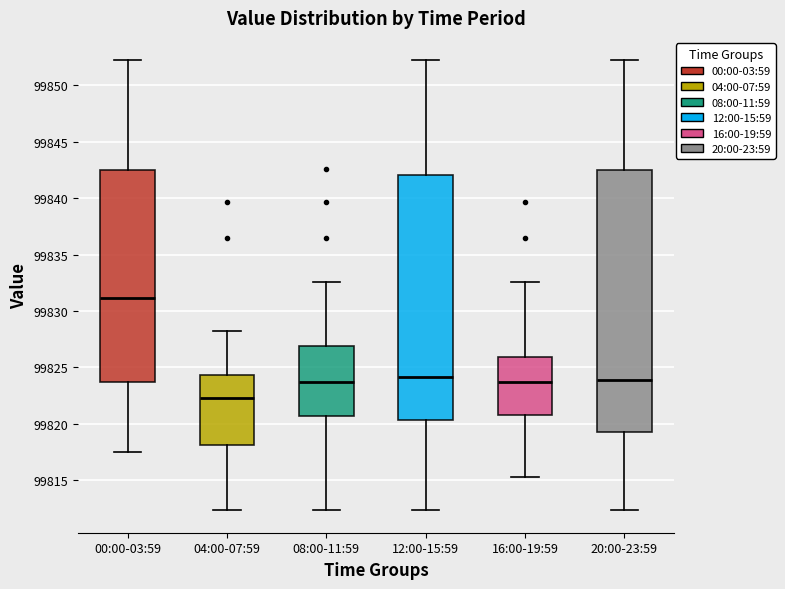

Which box has the highest median line?

00:00-03:59